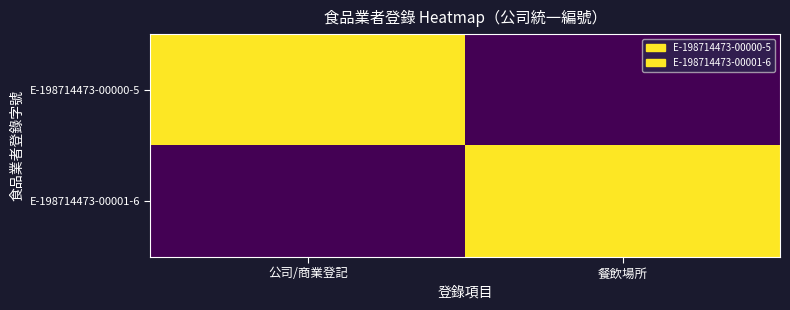

Reading left to right, what are all the values shown in this chart?

E-198714473-00000-5: 公司/商業登記=98714473	餐飲場所=0
E-198714473-00001-6: 公司/商業登記=0	餐飲場所=98714473